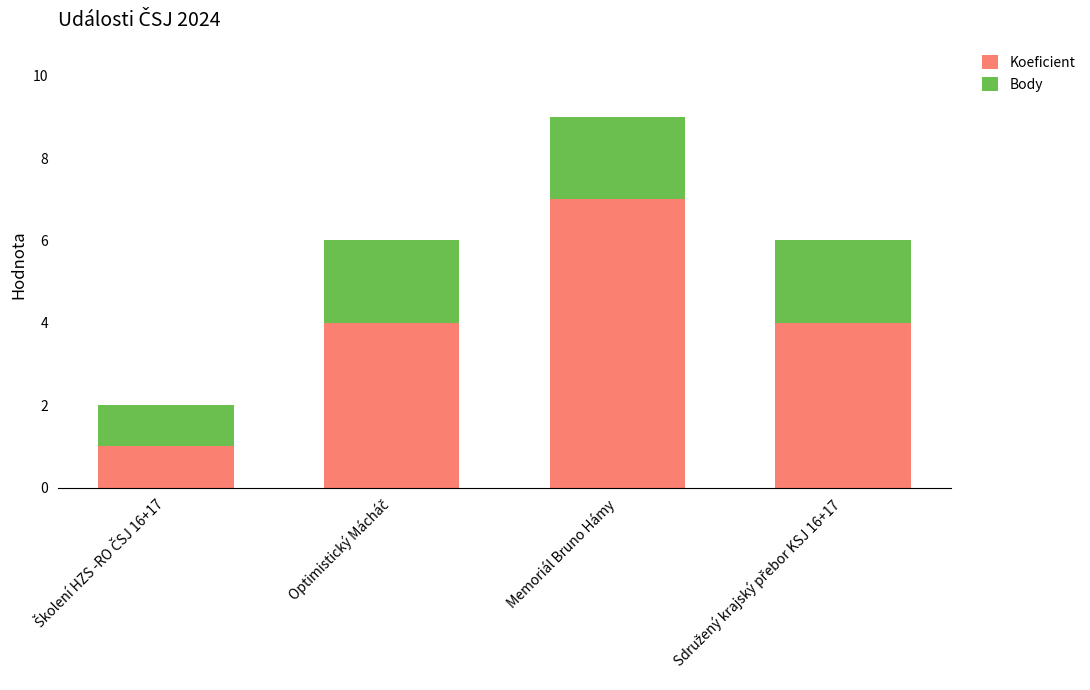

What is the sum of all Koeficient values?

16